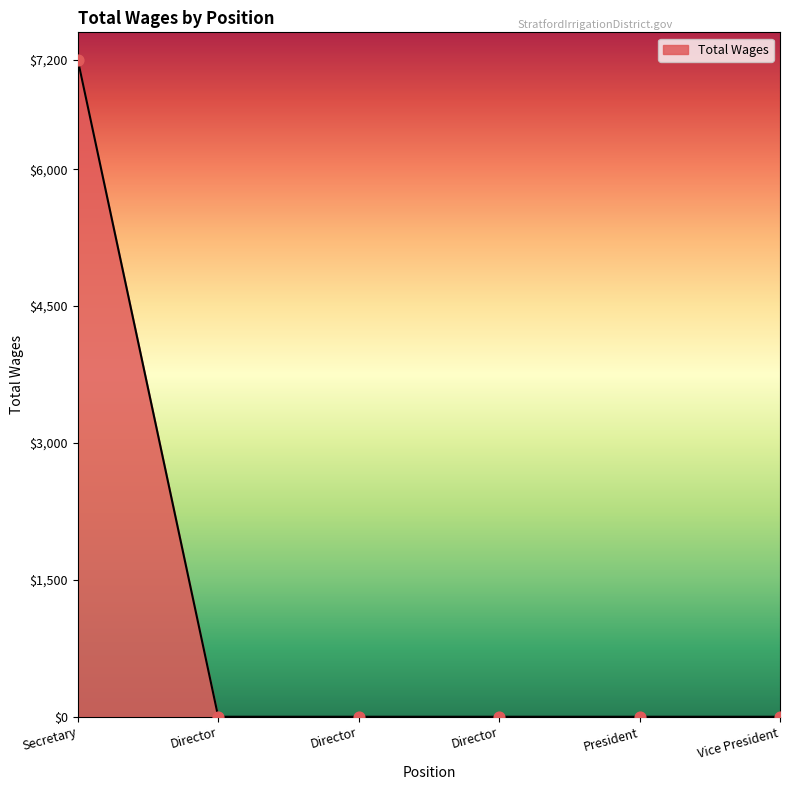

How many lines are shown in the chart?

1